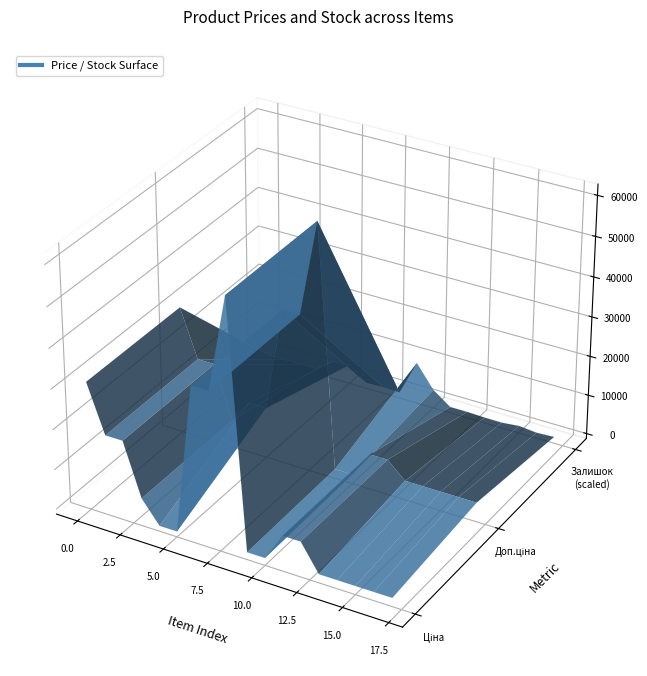

Reading left to right, list all the values displayed in this chart.

Ціна: Ціна=30717.1	Доп. ціна=18796.8	Залишок=18796.8	3=5673.8	4=114.1	5=114.1	6=37593.6	7=37593.6	8=61434.3	9=589.9	10=589.9	11=7596.5	12=7596.5	13=895.9	14=895.9	15=895.9	16=895.9	17=895.9
Доп. ціна: Ціна=30717.1	Доп. ціна=18796.8	Залишок=18796.8	3=5673.8	4=11410.0	5=11410.0	6=37593.6	7=37593.6	8=61434.3	9=1081.7	10=1081.7	11=7596.5	12=7596.5	13=3583.6	14=3583.6	15=3583.6	16=3583.6	17=3583.6
Залишок: Ціна=0.0	Доп. ціна=0.0	Залишок=0.0	3=3.0	4=260.0	5=290.0	6=12.0	7=23.0	8=16.0	9=736.0	10=273.0	11=20.0	12=21.0	13=9.0	14=7.0	15=43.0	16=9.0	17=27.0